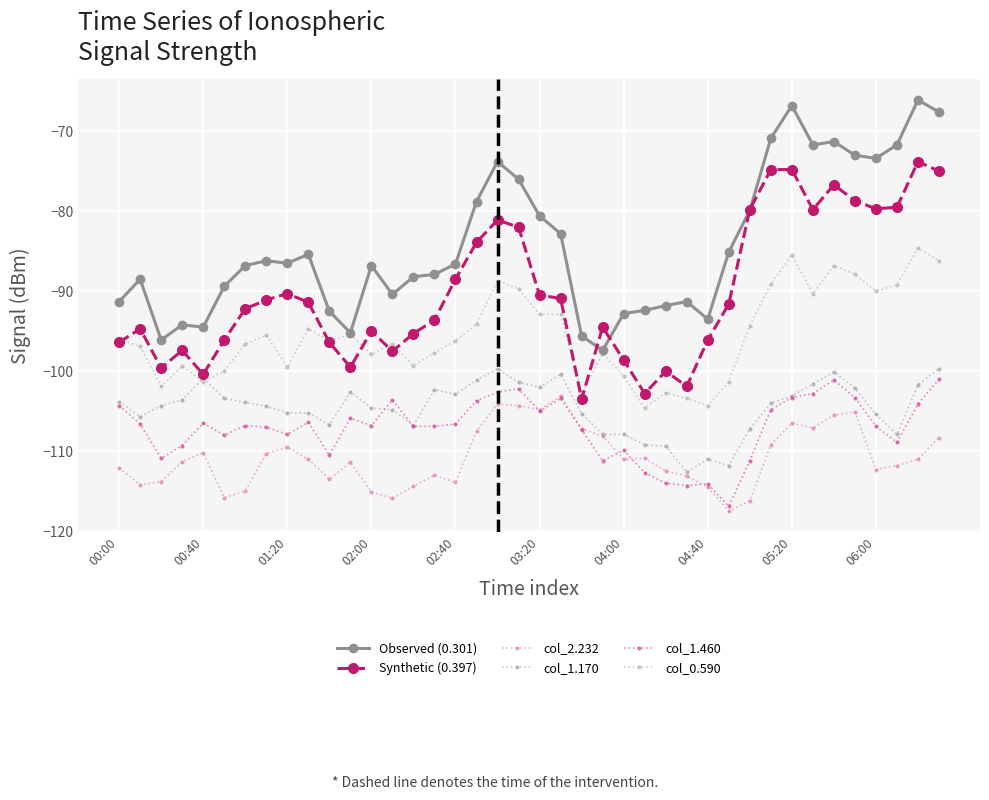

Reading left to right, extract all data points from this chart.

Observed (0.301): -91.3	-88.5	-96.1	-94.2	-94.5	-89.4	-86.8	-86.2	-86.5	-85.4	-92.5	-95.2	-86.8	-90.4	-88.2	-87.9	-86.6	-78.8	-73.8	-76.0	-80.6	-82.8	-95.6	-97.4	-92.8	-92.4	-91.8	-91.3	-93.5	-85.1	-79.9	-70.9	-66.8	-71.7	-71.3	-73.0	-73.4	-71.7	-66.1	-67.6
Synthetic (0.397): -96.4	-94.7	-99.6	-97.4	-100.4	-96.1	-92.2	-91.1	-90.3	-91.4	-96.4	-99.5	-95.0	-97.5	-95.3	-93.6	-88.5	-83.9	-81.1	-82.0	-90.5	-90.9	-103.5	-94.5	-98.6	-102.8	-100.0	-101.9	-96.1	-91.6	-79.8	-74.8	-74.8	-79.8	-76.7	-78.7	-79.7	-79.5	-73.8	-75.0
col_2.232: -112.1	-114.2	-113.8	-111.3	-110.2	-115.8	-115.0	-110.3	-109.5	-111.0	-113.5	-111.4	-115.1	-115.9	-114.4	-113.0	-113.9	-107.5	-104.1	-104.3	-104.8	-103.1	-107.2	-108.1	-111.0	-110.9	-112.5	-113.1	-114.5	-117.5	-116.2	-109.2	-106.5	-107.1	-105.5	-105.1	-112.3	-111.8	-111.0	-108.3
col_1.170: -103.8	-105.7	-104.3	-103.6	-100.9	-103.4	-103.9	-104.4	-105.2	-105.2	-106.7	-102.6	-104.6	-104.8	-106.8	-102.3	-102.9	-101.1	-99.7	-101.4	-102.0	-100.4	-105.3	-107.9	-107.9	-109.2	-109.4	-112.6	-111.0	-111.8	-107.2	-104.0	-103.1	-101.6	-100.1	-102.1	-105.4	-107.9	-101.7	-99.7
col_1.460: -104.3	-106.6	-110.9	-109.3	-106.5	-108.0	-106.8	-107.0	-107.9	-106.4	-110.5	-105.9	-106.8	-103.6	-106.9	-106.9	-106.6	-103.7	-102.6	-102.2	-105.0	-103.4	-107.3	-111.2	-109.9	-112.7	-114.0	-114.3	-114.1	-116.9	-111.2	-104.8	-103.3	-102.8	-101.1	-103.3	-106.9	-108.9	-104.1	-101.0
col_0.590: -96.1	-96.9	-101.9	-99.4	-101.3	-100.0	-96.6	-95.5	-99.5	-94.7	-96.2	-95.4	-97.9	-96.6	-99.3	-97.7	-96.2	-94.1	-88.7	-89.7	-92.9	-92.9	-102.8	-97.8	-100.6	-104.6	-102.7	-103.4	-104.3	-101.3	-94.3	-89.1	-85.5	-90.3	-86.8	-87.9	-90.0	-89.2	-84.6	-86.2